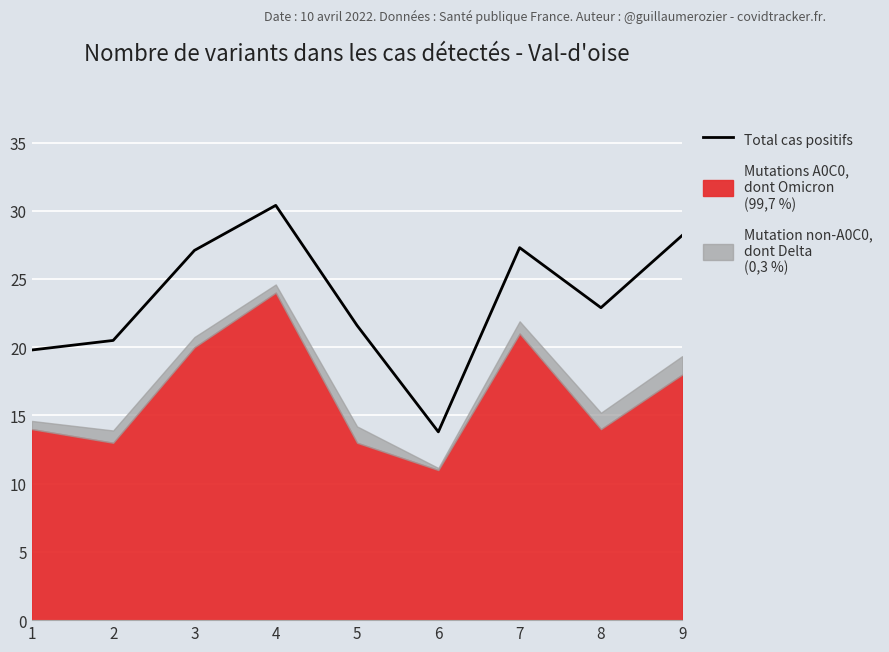

What is the maximum value shown in the chart?

30.4